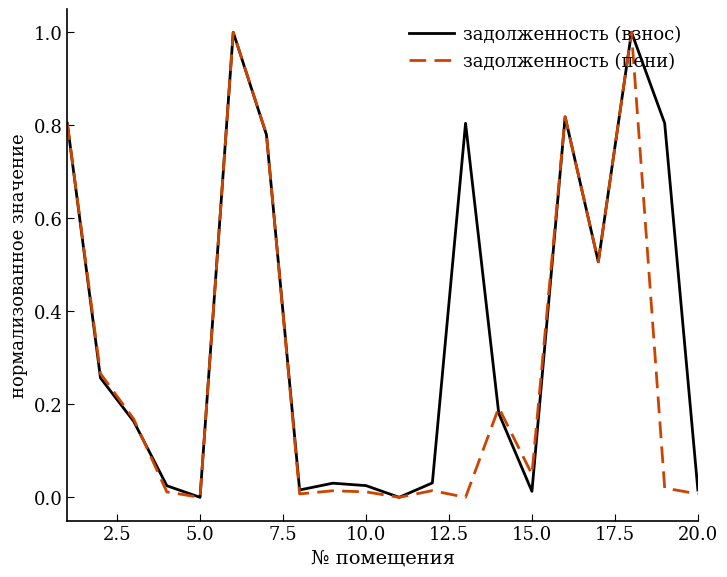

Is this an area chart (filled region under the line)?

No